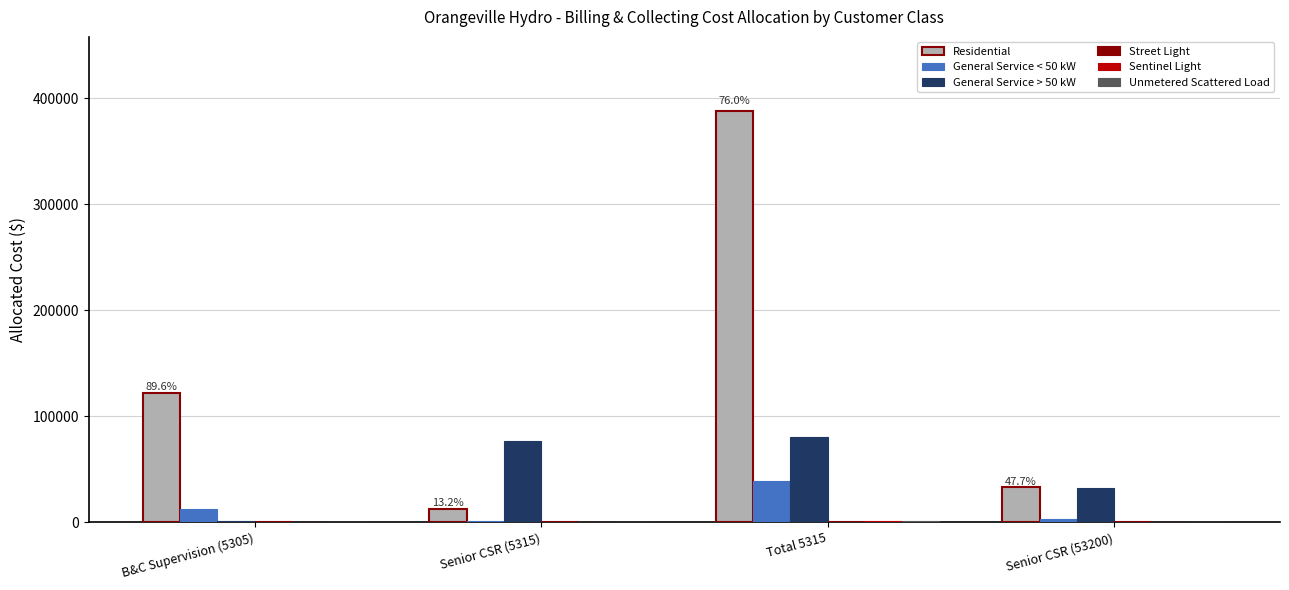

Which series has the widest spread of values?

Residential